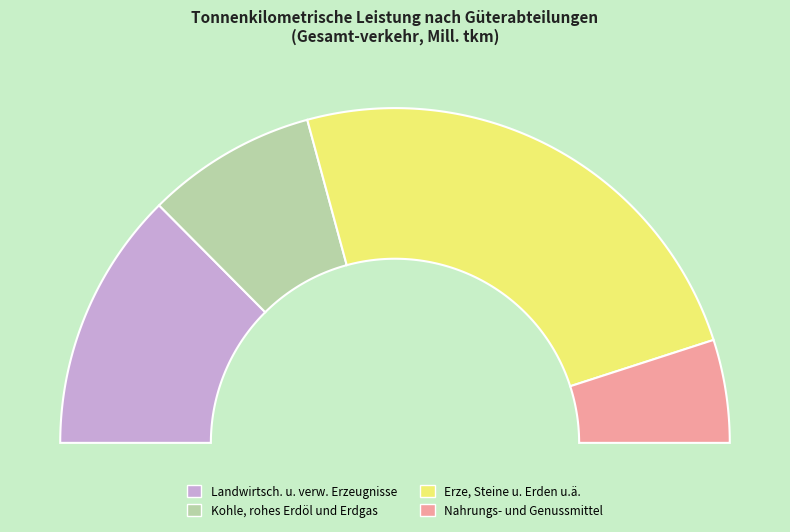

Is Landwirtsch. u. verw. Erzeugnisse the majority of the pie?

No